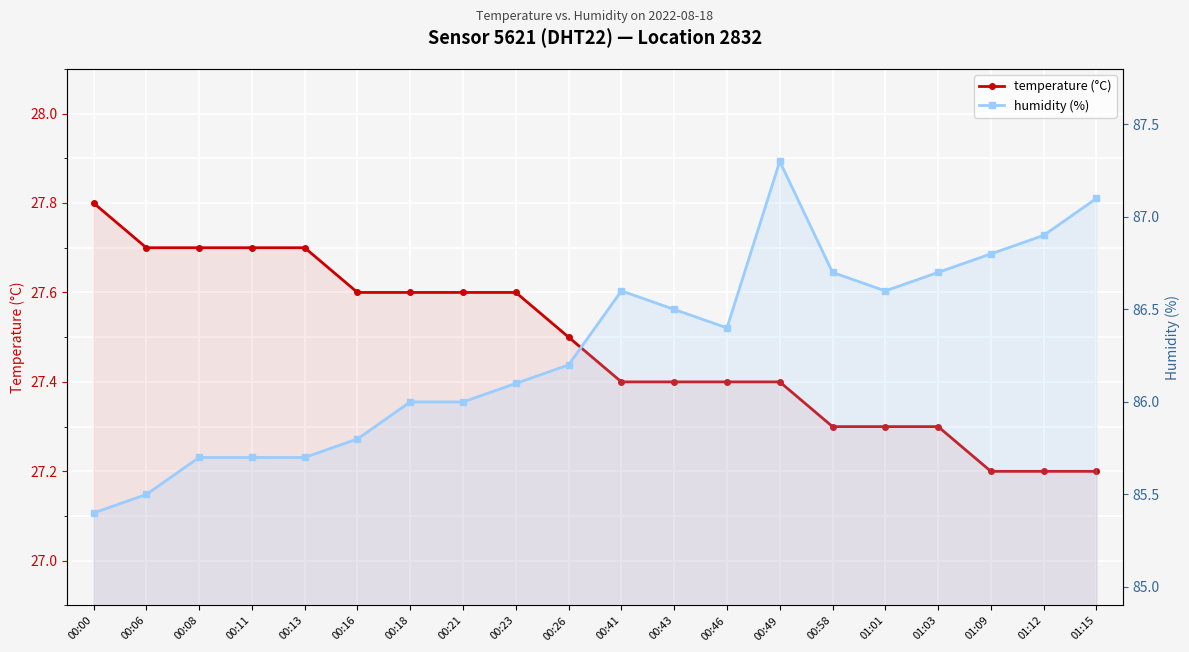

What are all the series names shown in the legend?

temperature (°C), humidity (%)